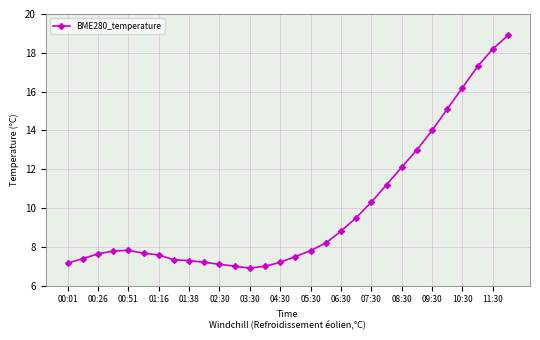

What is the difference between the maximum and second lowest values?

11.9